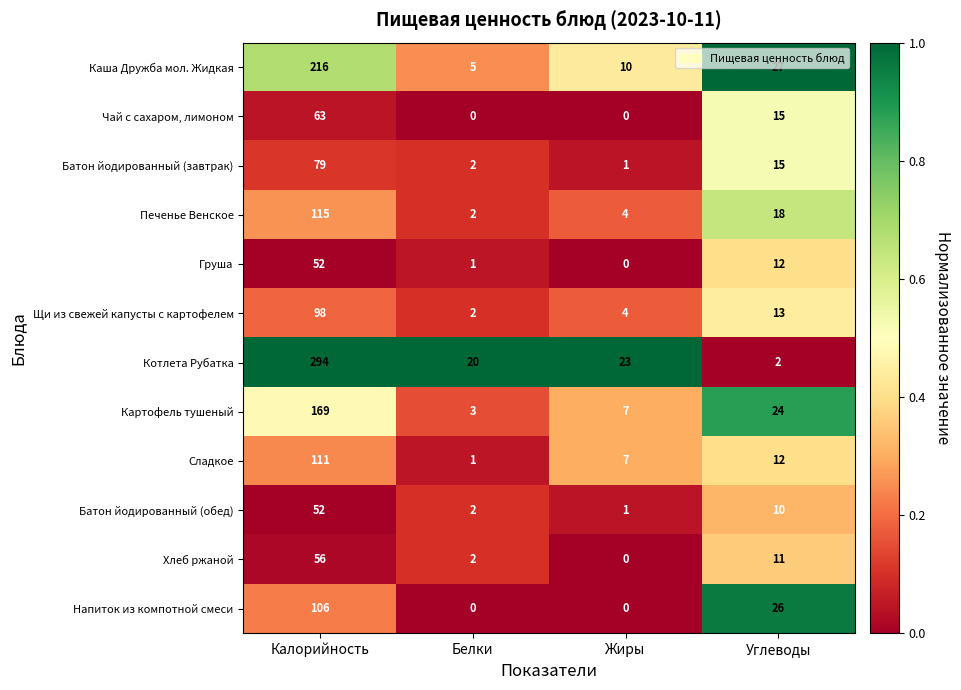

List the labels in order of Батон йодированный (завтрак) value, largest first.

Калорийность, Углеводы, Белки, Жиры